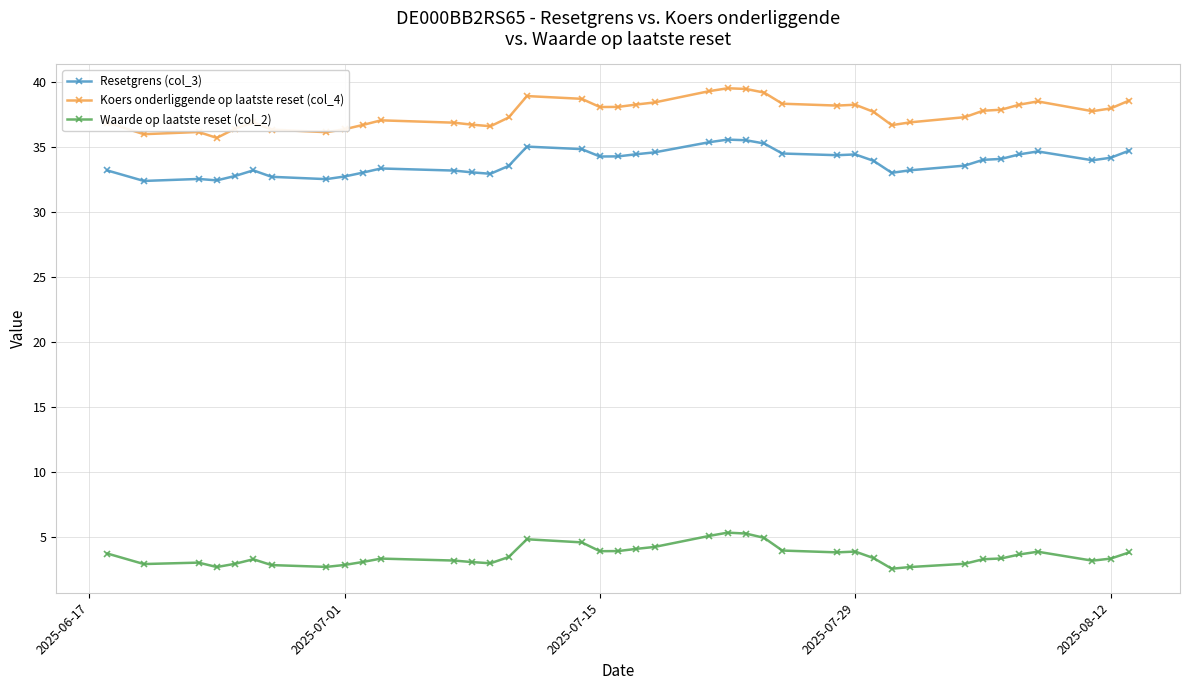

Which series has the largest total across all categories?

Koers onderliggende op laatste reset (col_4)